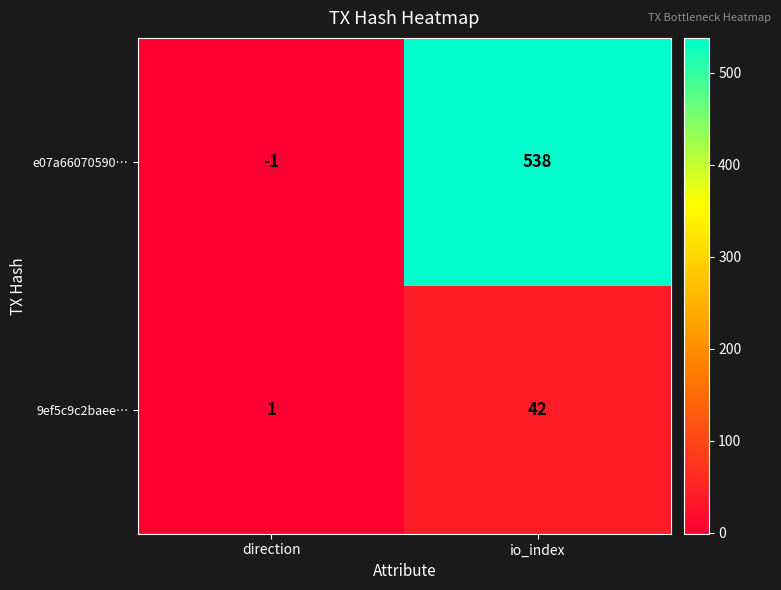

What is the difference between the maximum and minimum values in the 9ef5c9c2baee… series?

41